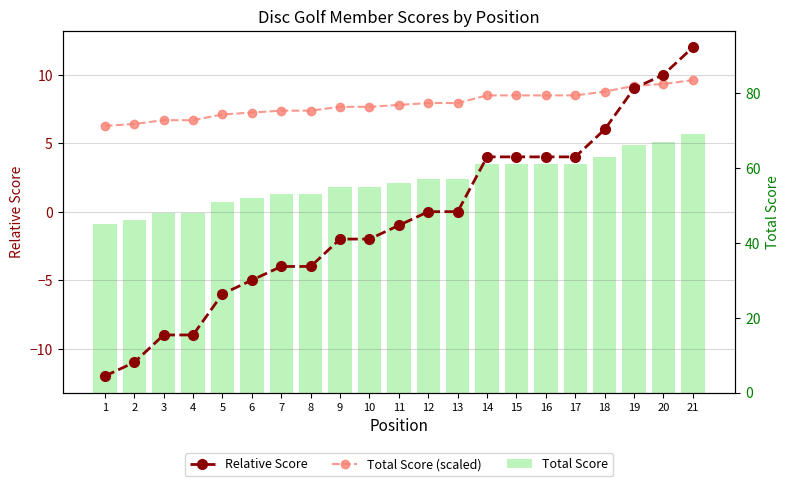

What is the difference between the second highest and minimum values in the Relative Score series?

22.0